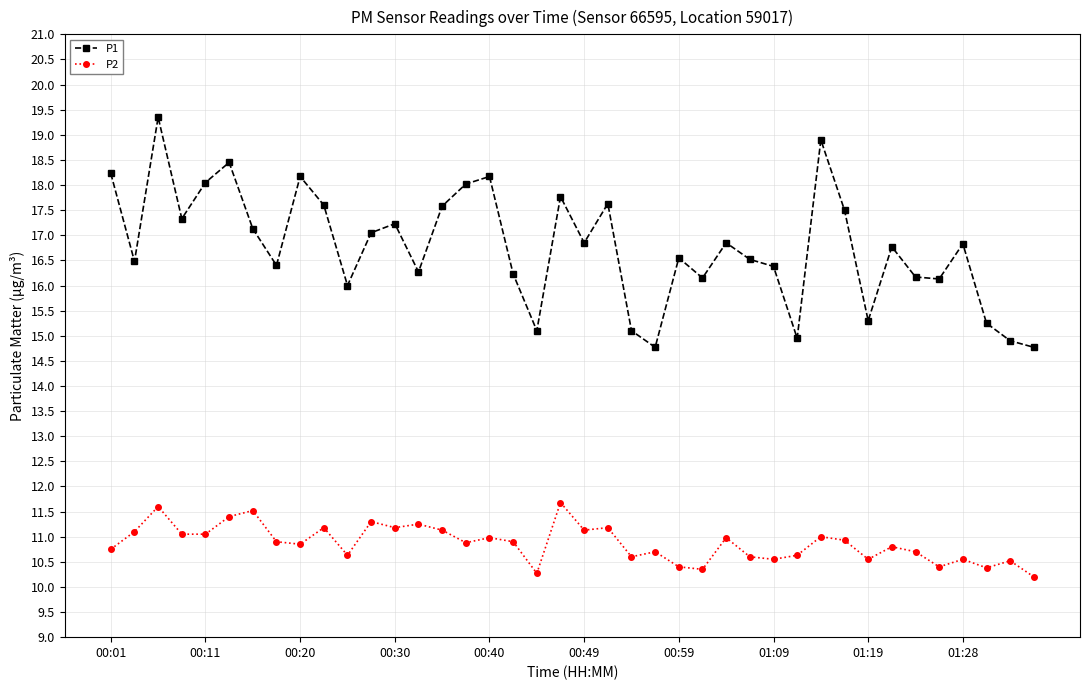

True or false: P1 and P2 intersect in this chart.

False